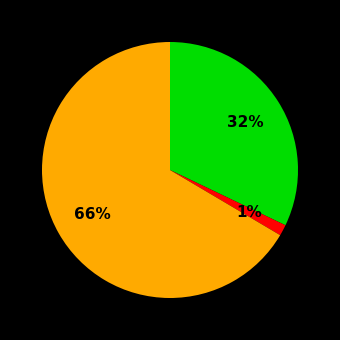

Count the number of slices in the pie.

3